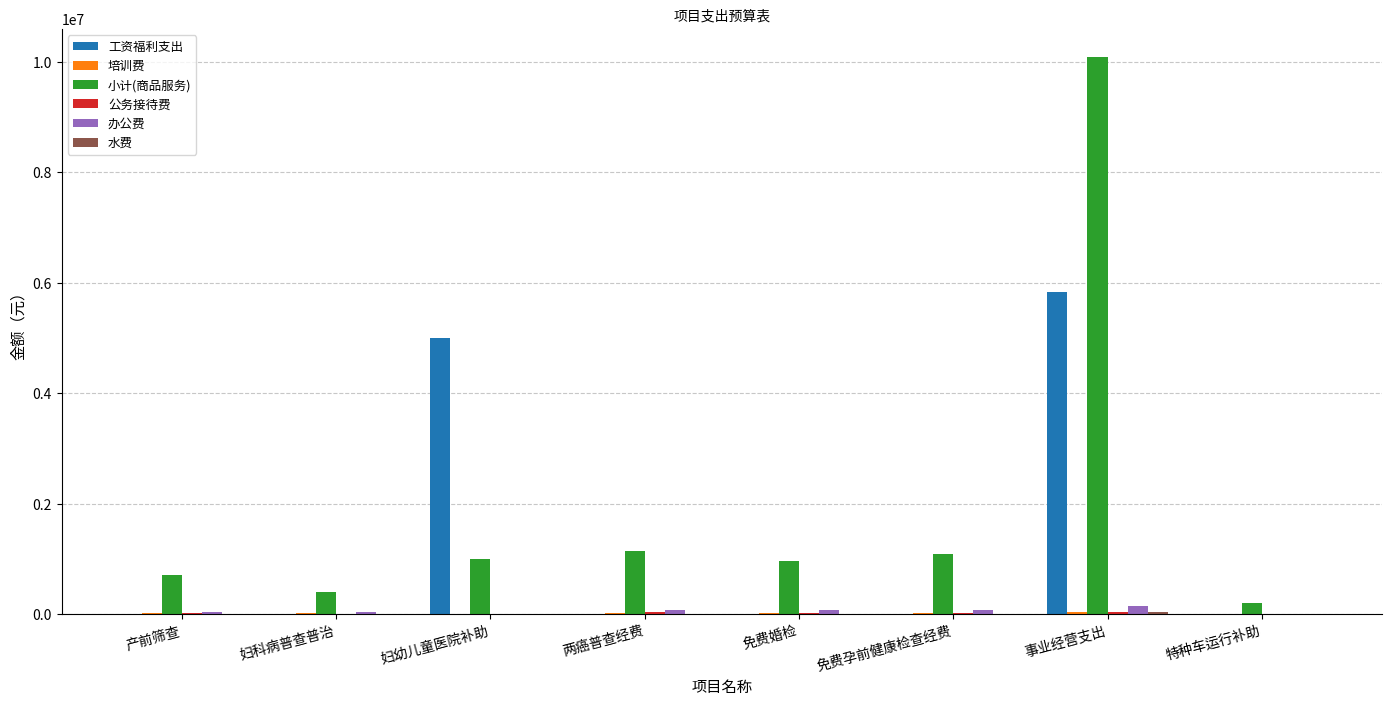

Which category has the highest value in the 小计(商品服务) series?

事业经营支出